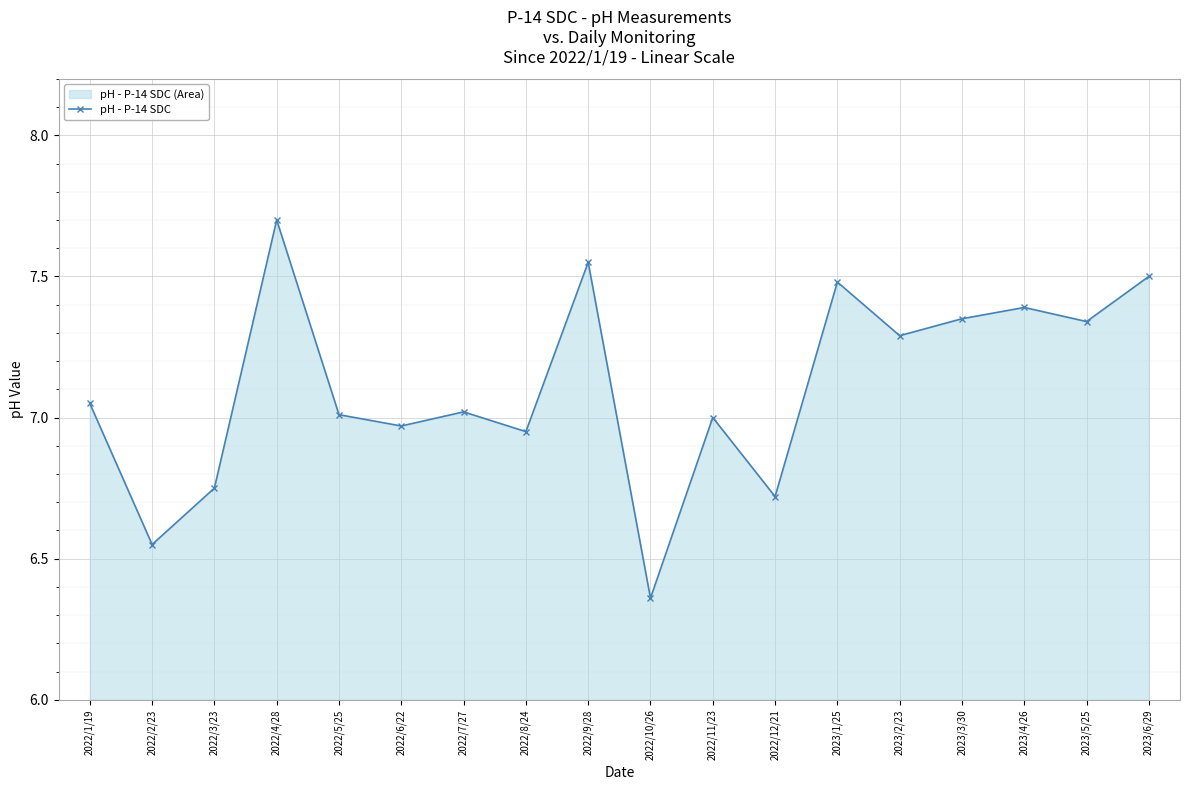

What is the sum of all values?

128.0